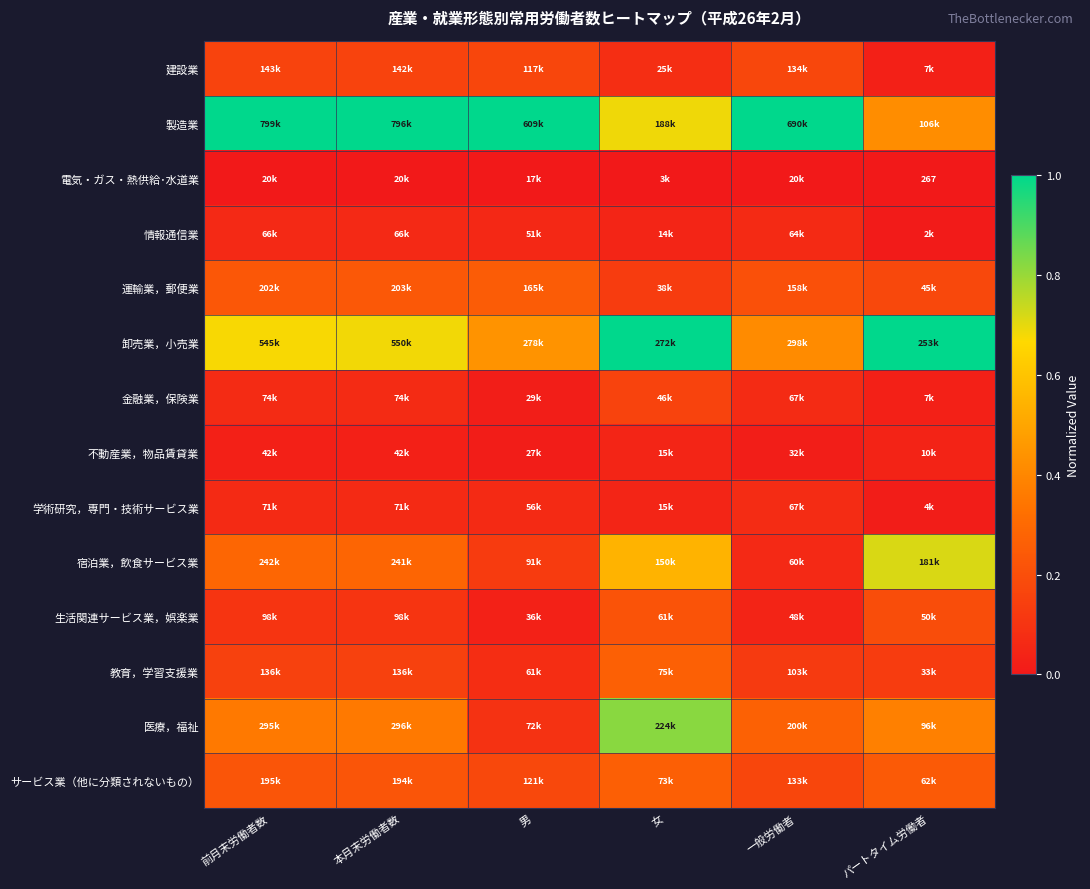

At which label does 運輸業，郵便業 reach its minimum?

女